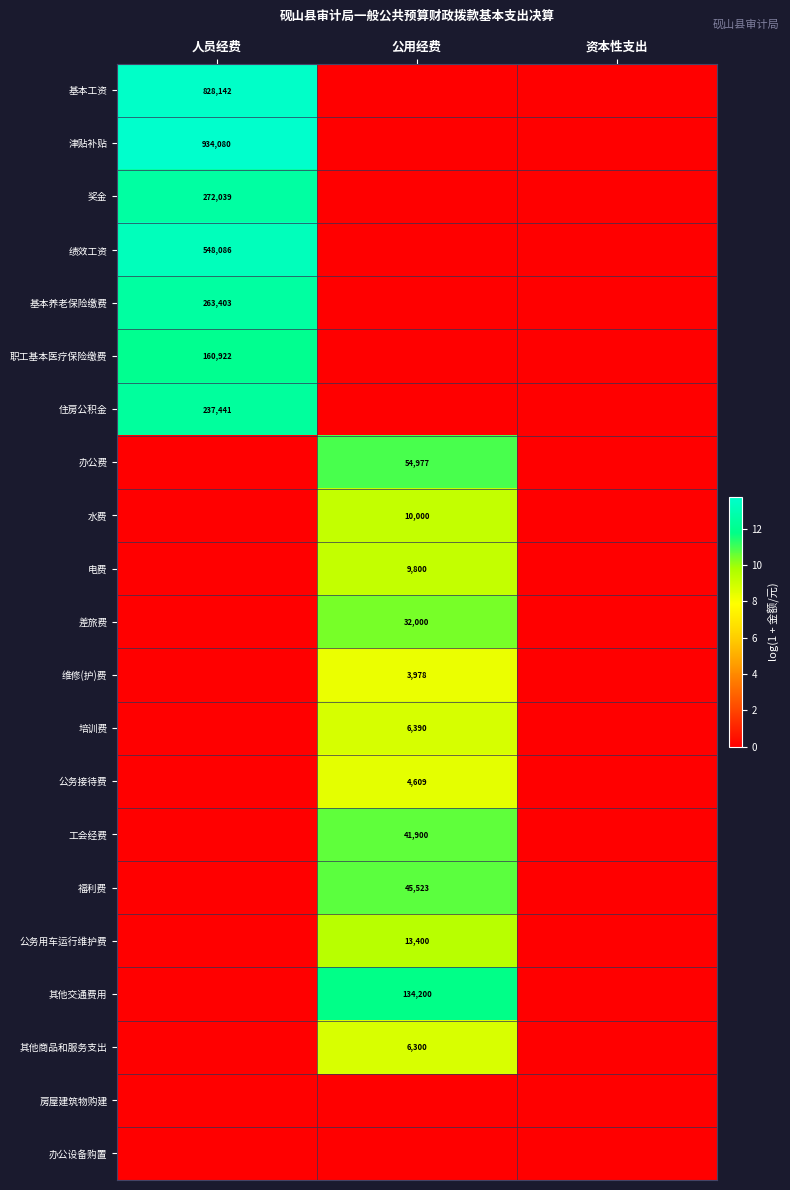

What is the greatest value displayed?

13.7